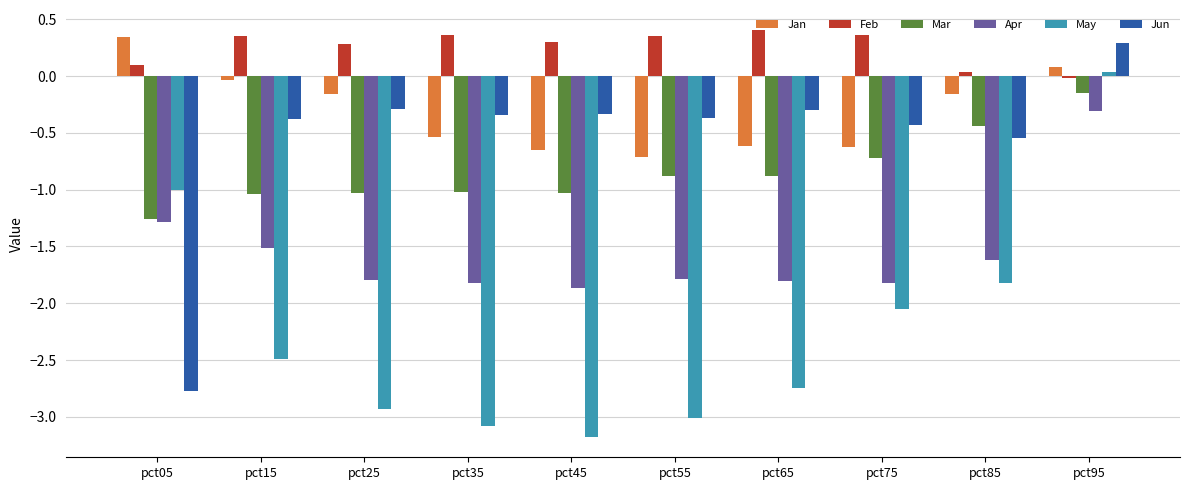

What is the value of the Mar bar at the 1st from the left?

-1.3